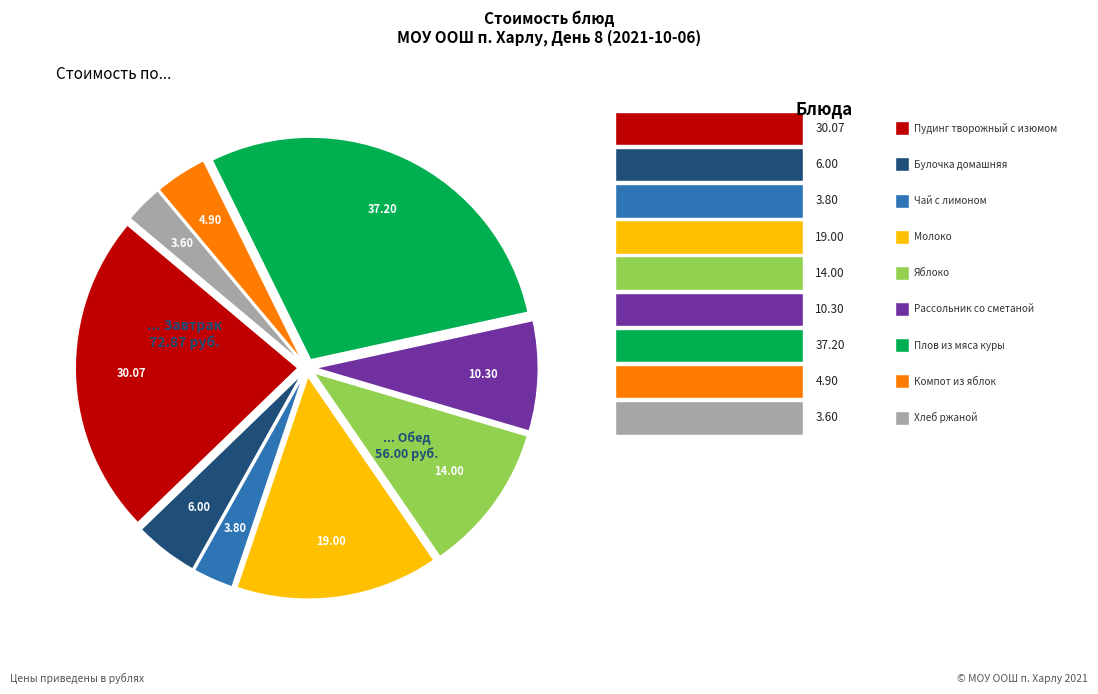

Is there any slice that represents more than half of the pie?

No